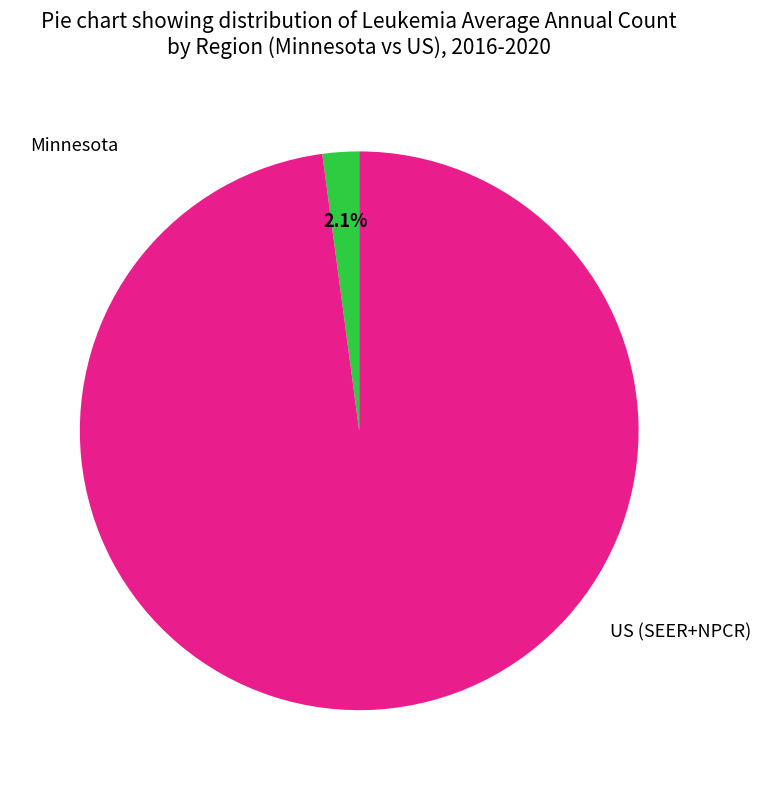

Which slice is the smallest?

Minnesota